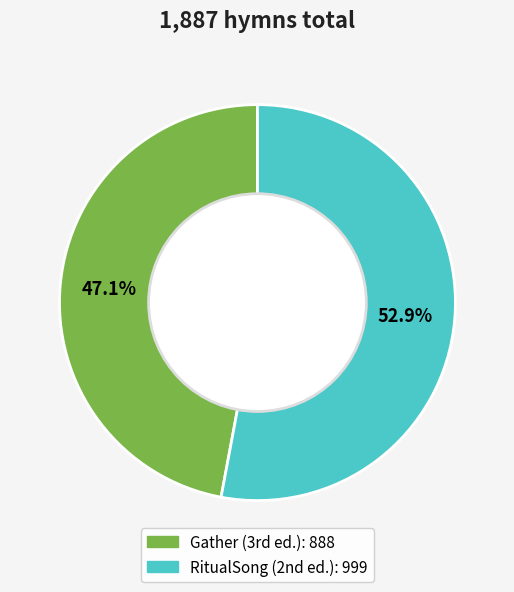

What is the smallest slice in the pie chart?

Gather (3rd ed.)